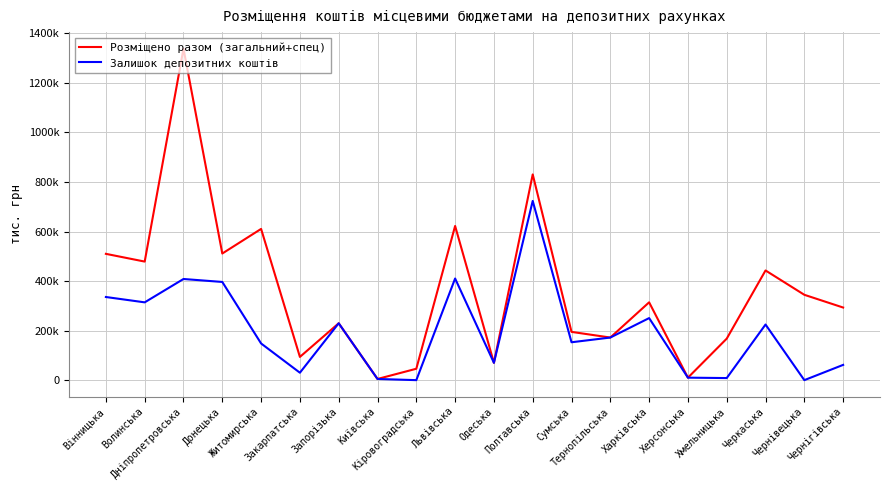

What value does the Залишок депозитних коштів series have at Черкаська?

224515.1